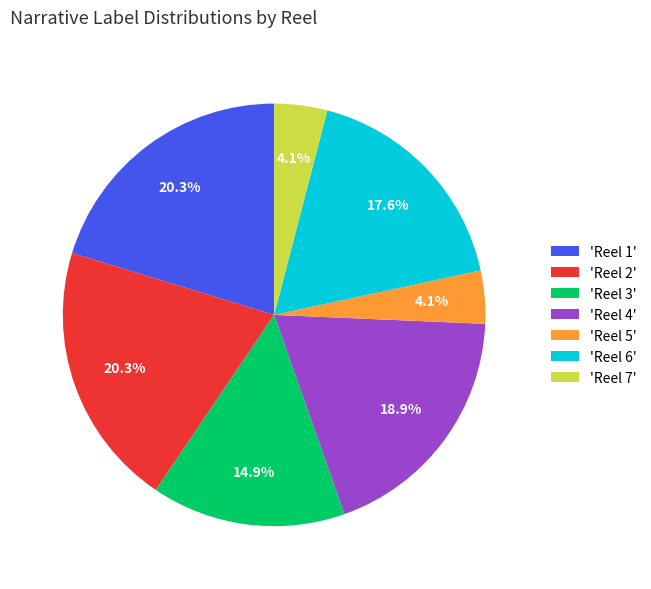

Does 'Reel 1' represent more than half of the total?

No